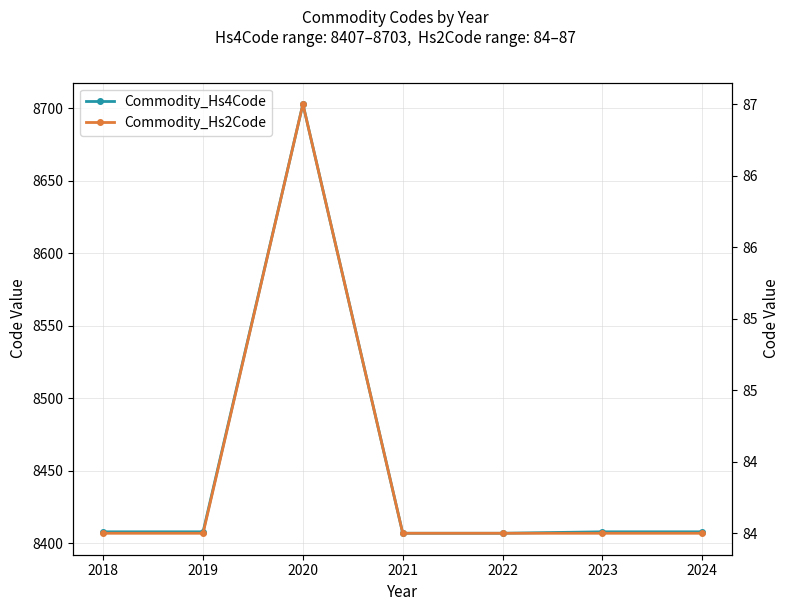

What is the average value of the Commodity_Hs4Code series?

8450